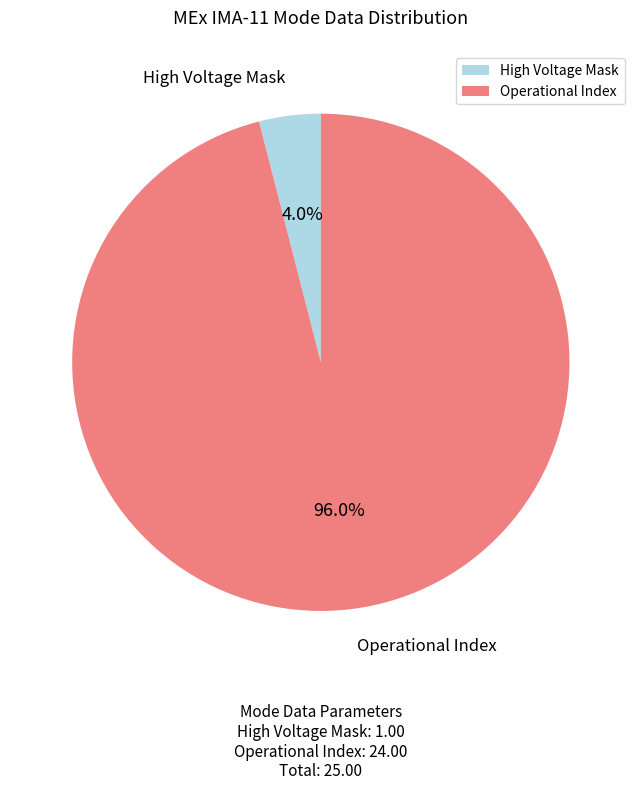

Which slice is the smallest?

High Voltage Mask